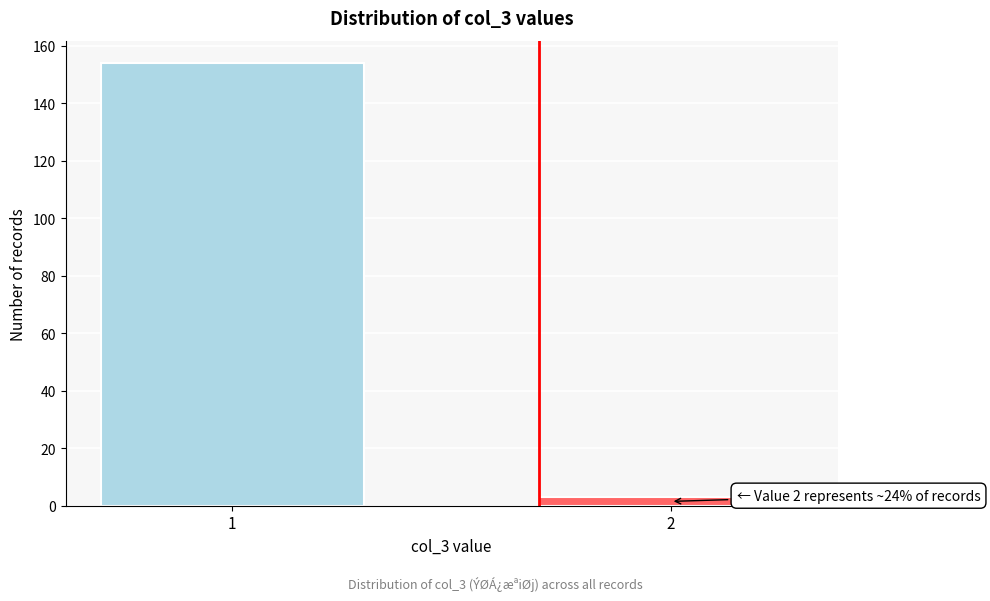

Reading left to right, transcribe all the data shown in this chart.

1=154	2=3